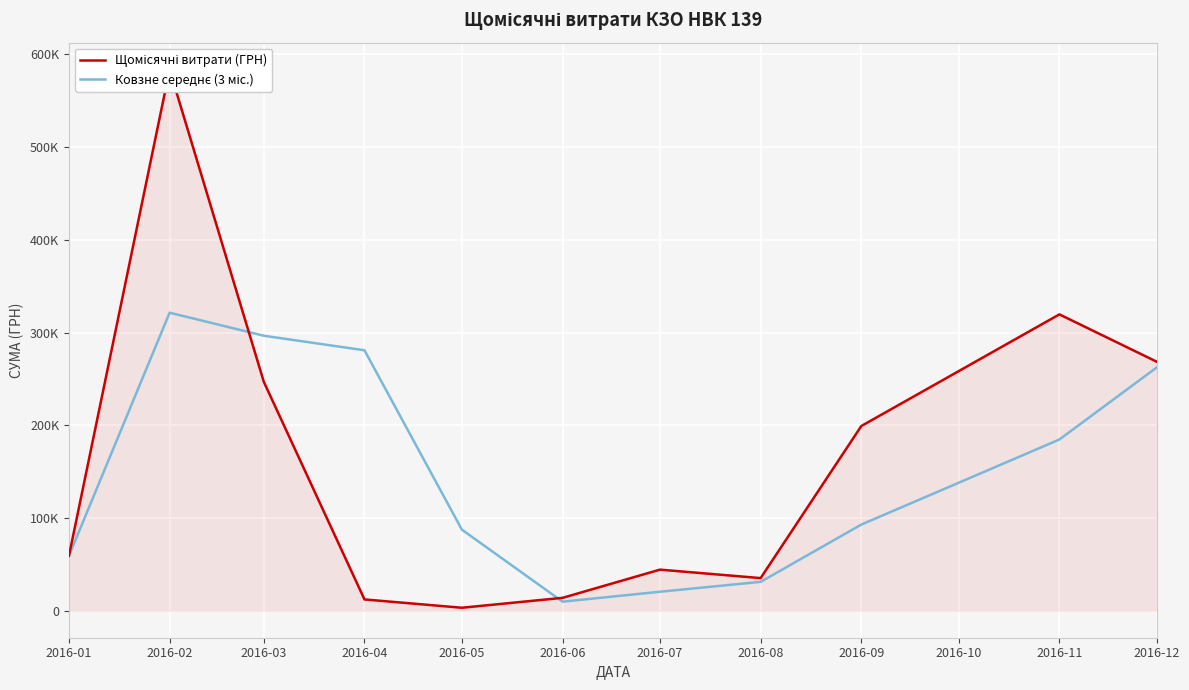

Reading left to right, list all the values displayed in this chart.

Щомісячні витрати (ГРН): 59222.9	583556.1	246841.0	12116.1	3157.1	13841.3	44258.6	35130.0	199145.2	319574.0	268468.5
Ковзне середнє (3 міс.): 59222.9	321389.5	296540.0	280837.7	87371.4	9704.8	20419.0	31076.6	92844.6	184616.4	262395.9